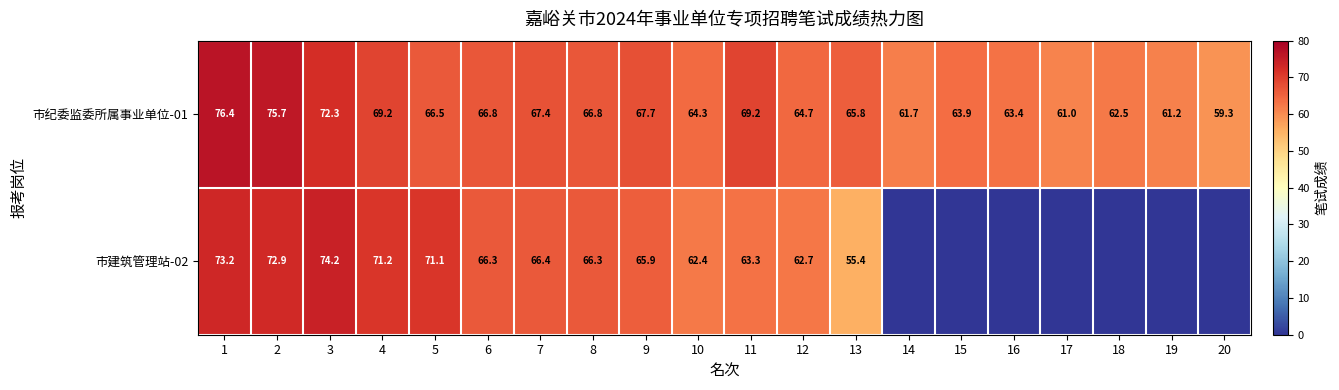

What is the approximate value of 市纪委监委所属事业单位-01 at 8?

66.8